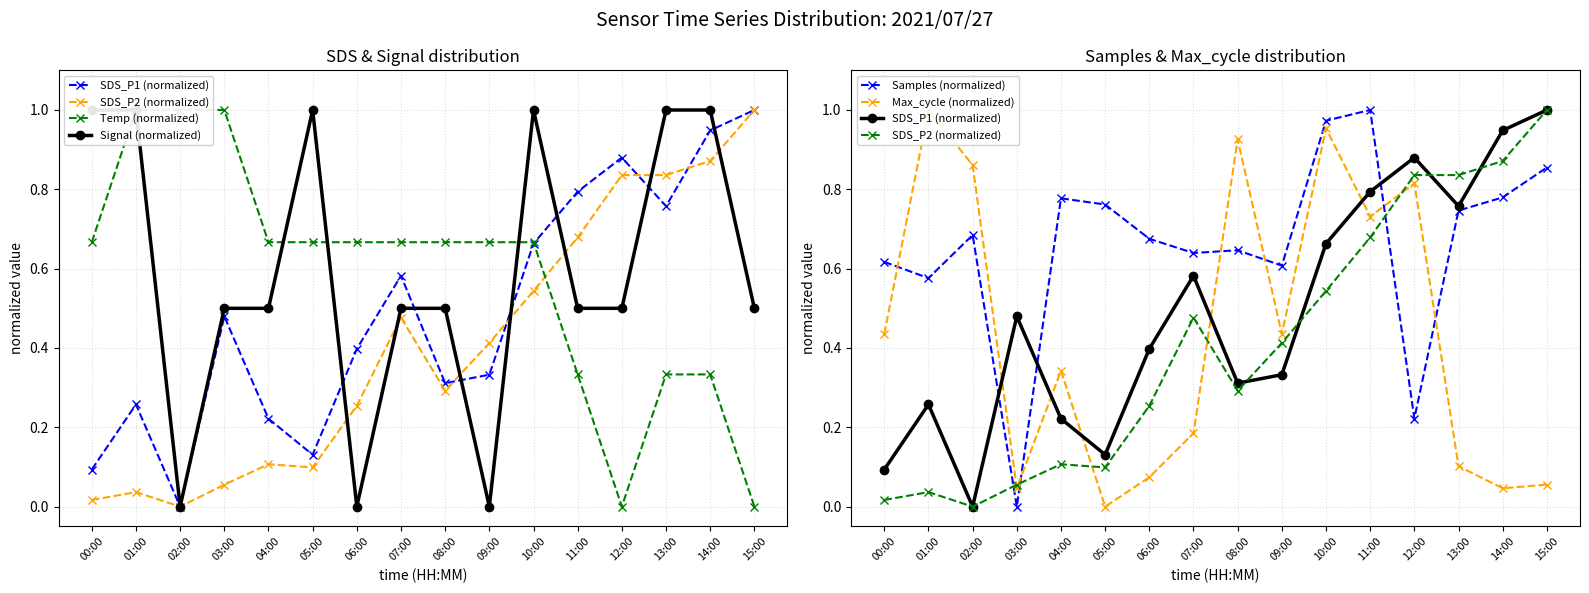

True or false: Temp (normalized) has more than 0 interior local peaks.

False